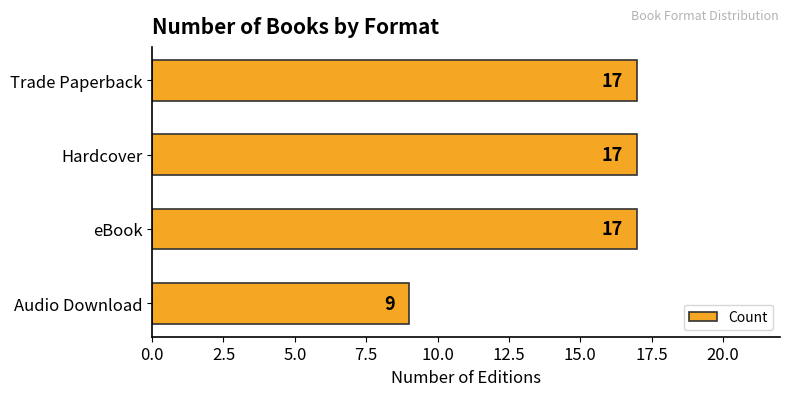

What is the difference between the maximum and minimum values?

8